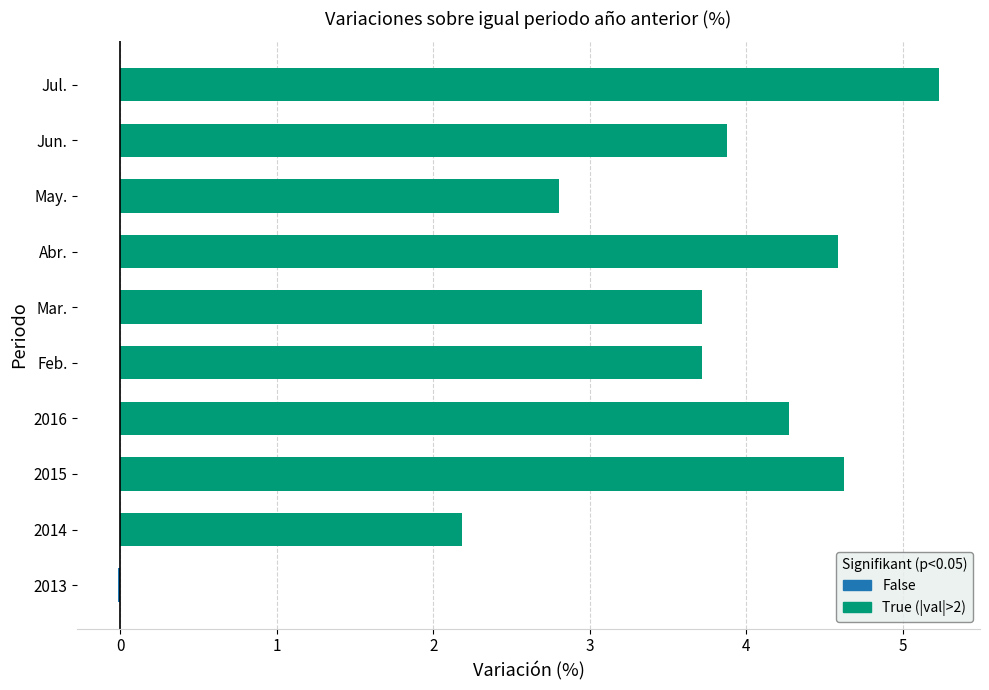

What is the sum of all values?

35.0